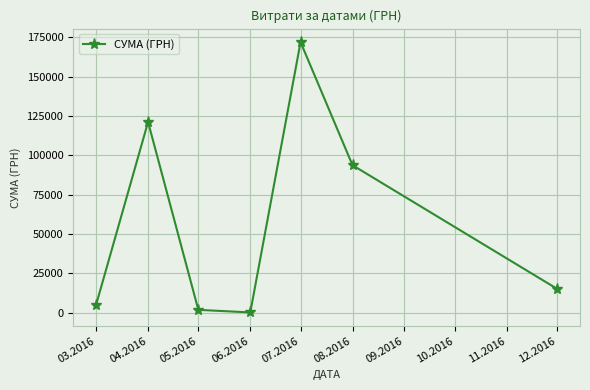

What is the sum of all values?

409406.7